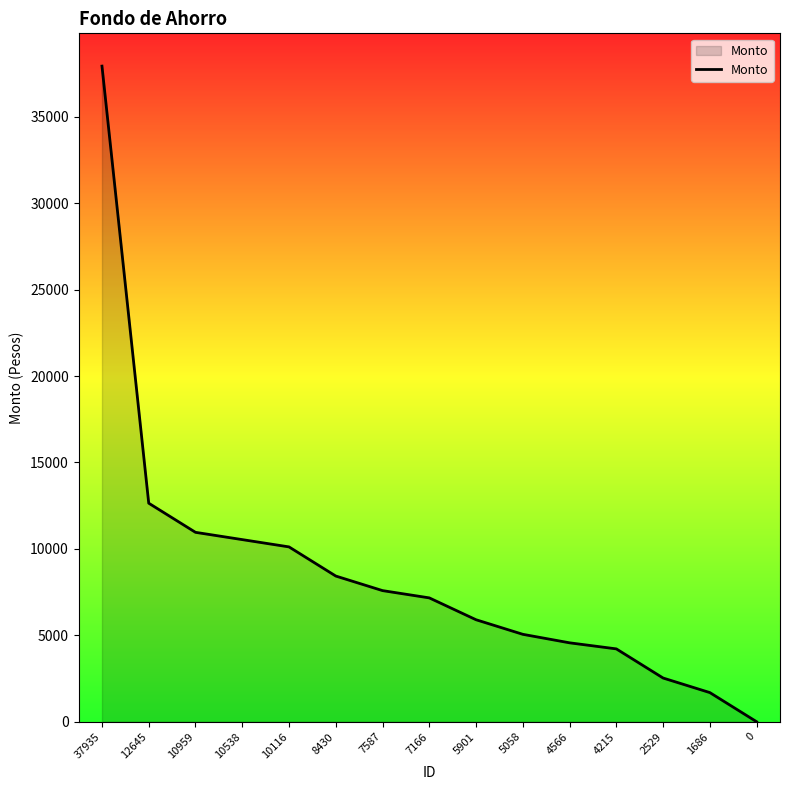

At which category does the chart reach its peak across all series?

37935